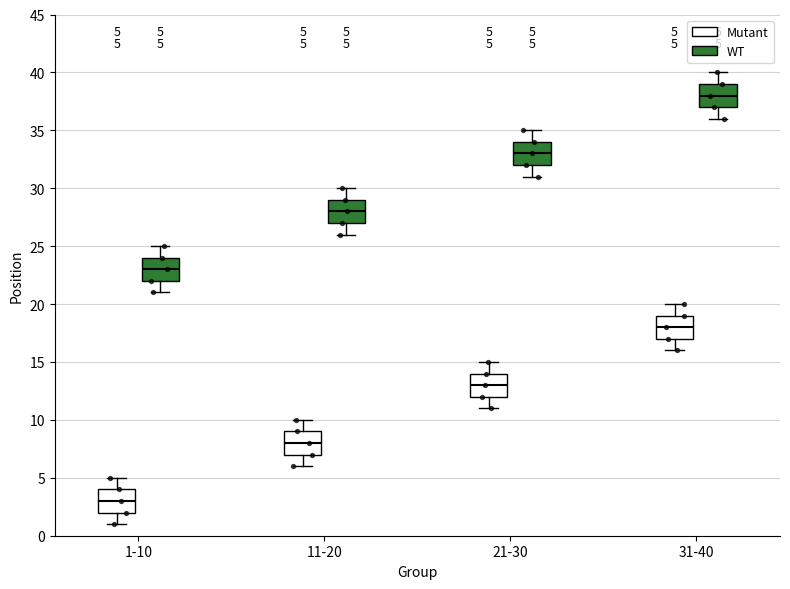

Which box's median line is the lowest?

1-10 (Mutant)